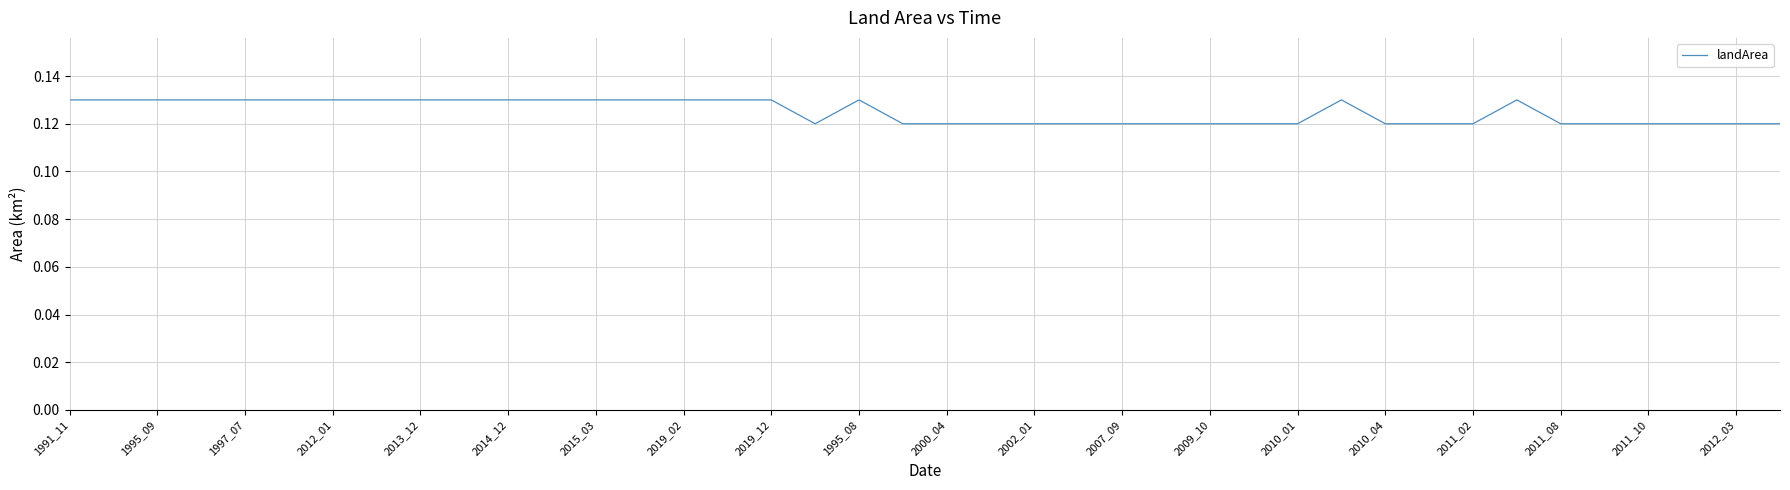

Is this an area chart (filled region under the line)?

No